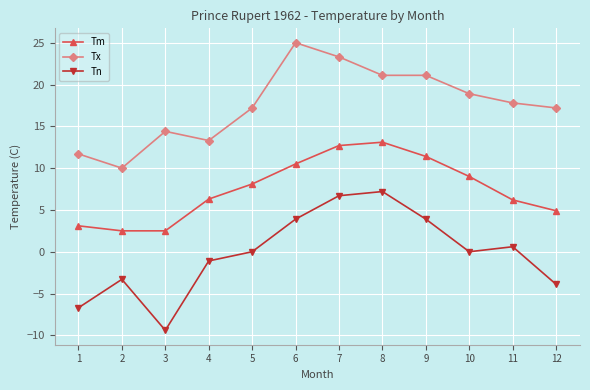

How many data points in Tm are above 8?

6